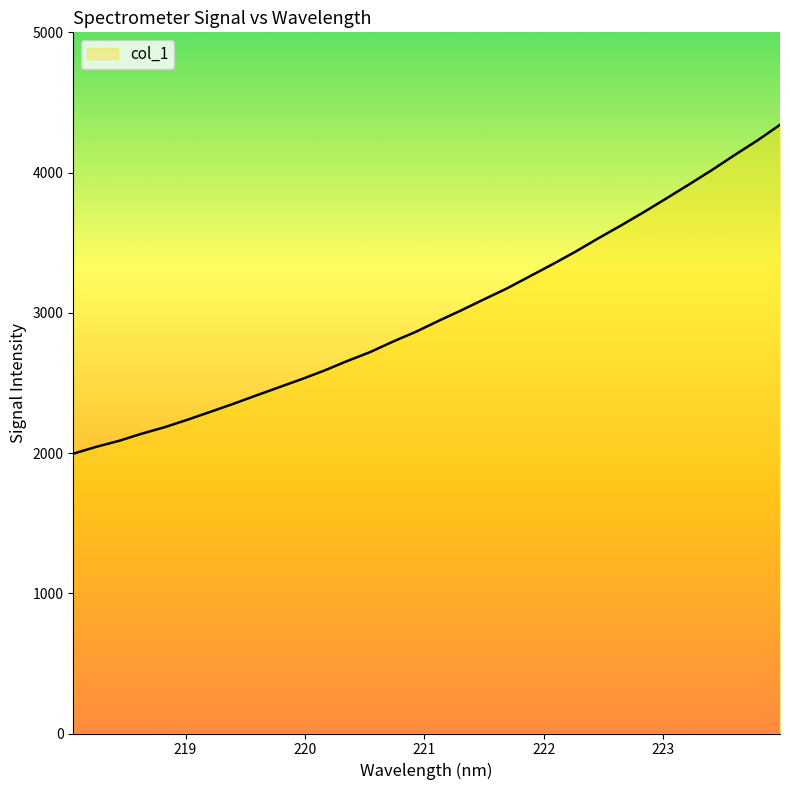

What is the greatest value displayed?

4340.7